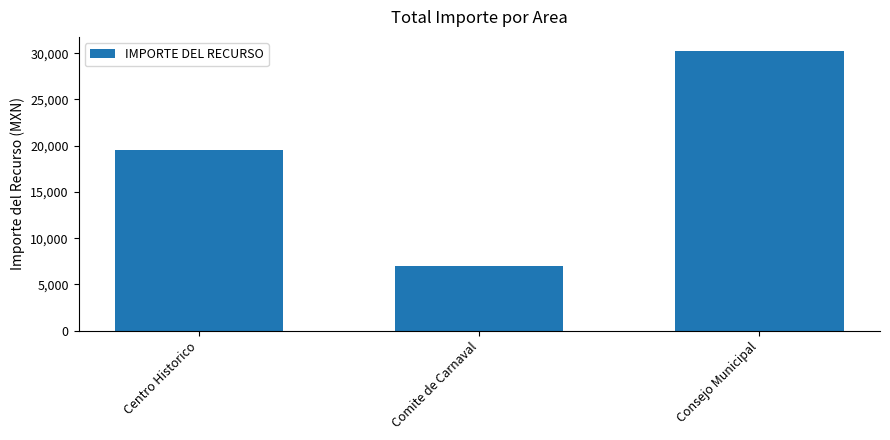

True or false: the data shows 8917.8 at Centro Historico.

False